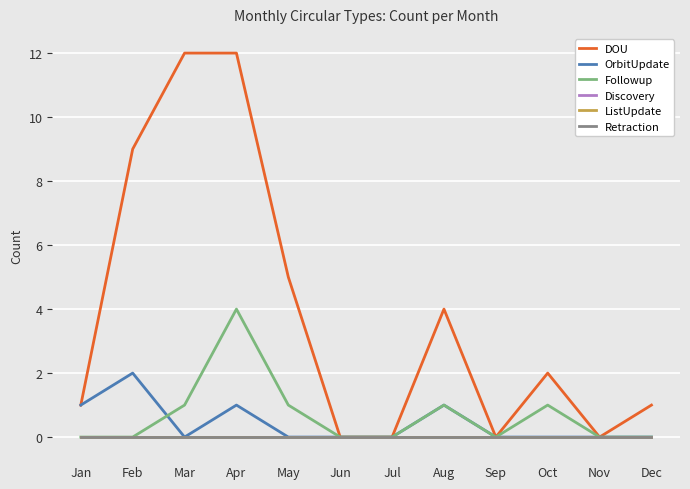

Is this an area chart (filled region under the line)?

No